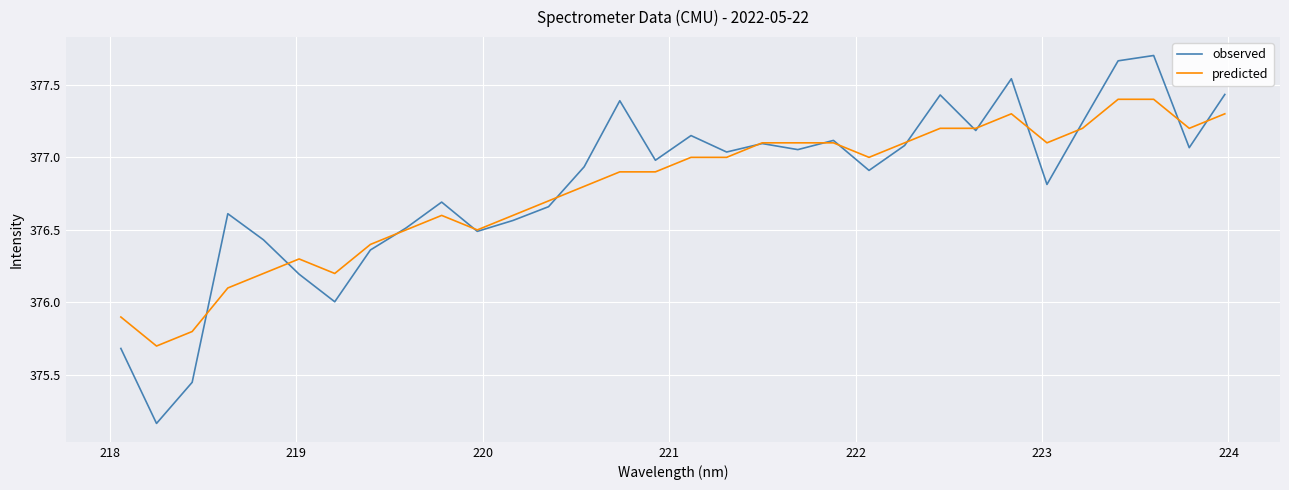

Rank the series by their maximum value, from highest to lowest.

observed, predicted